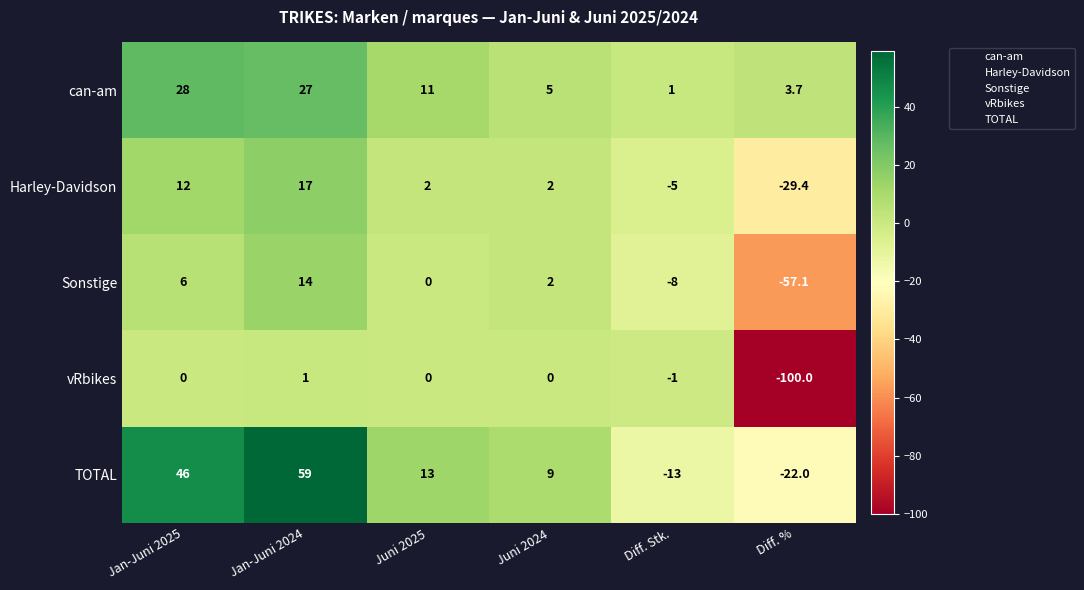

Count the number of data series in this chart.

5